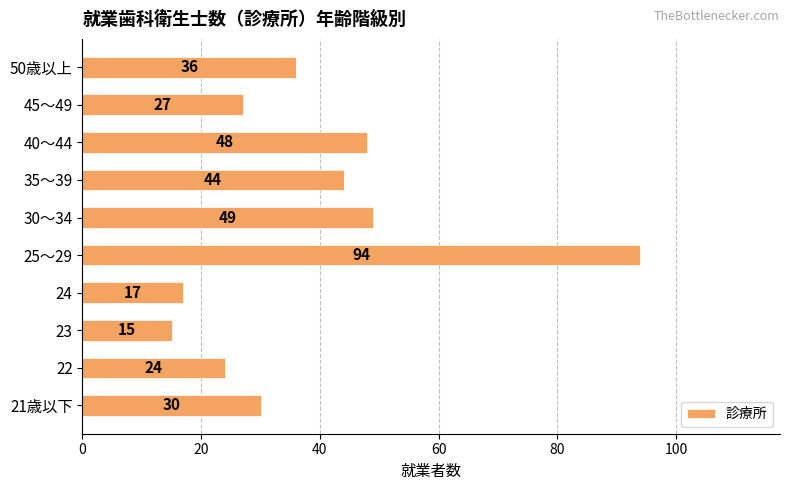

What is the difference between the maximum and minimum values?

79